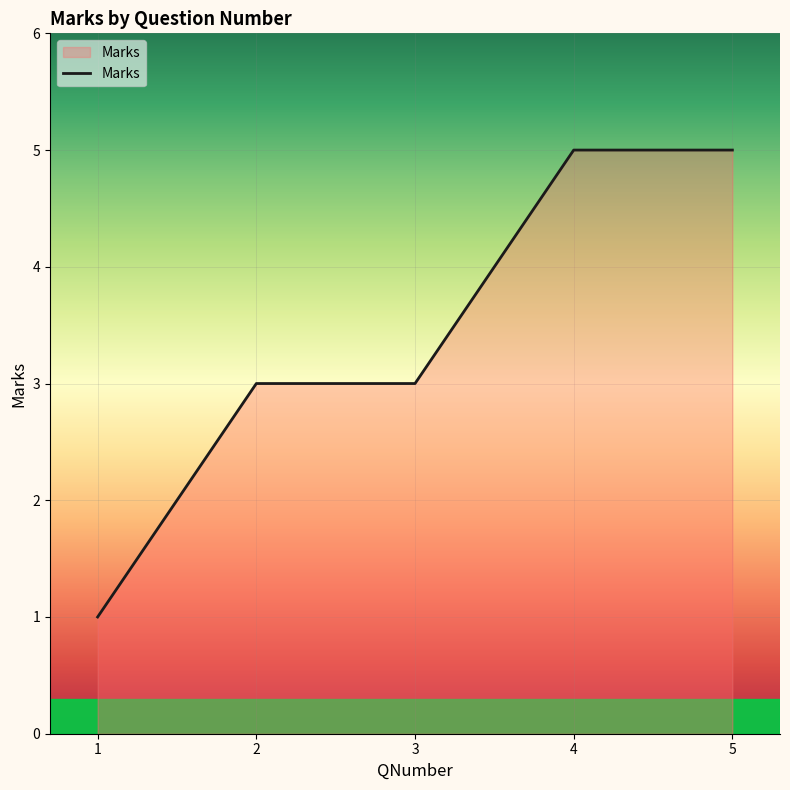

Reading left to right, what are all the values shown in this chart?

1=1	2=3	3=3	4=5	5=5